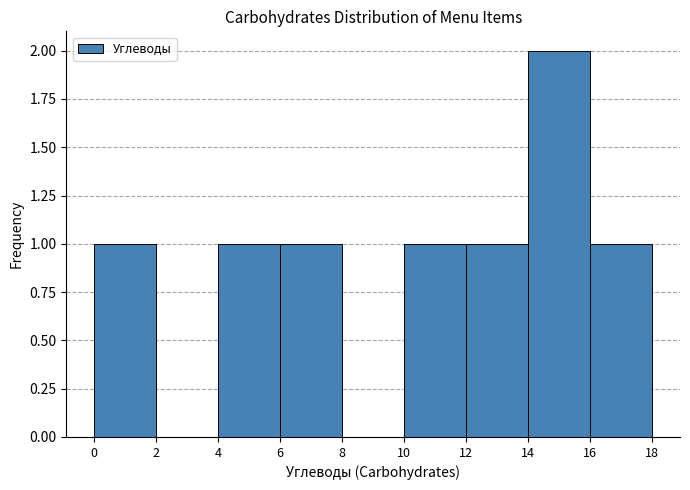

Reading left to right, transcribe this chart: for each bar, give the range it covers on the x-axis and its height. The values are not printed on the chart, so give them approximately, as read against the axis.

0 to 2: 1
2 to 4: 0
4 to 6: 1
6 to 8: 1
8 to 10: 0
10 to 12: 1
12 to 14: 1
14 to 16: 2
16 to 18: 1